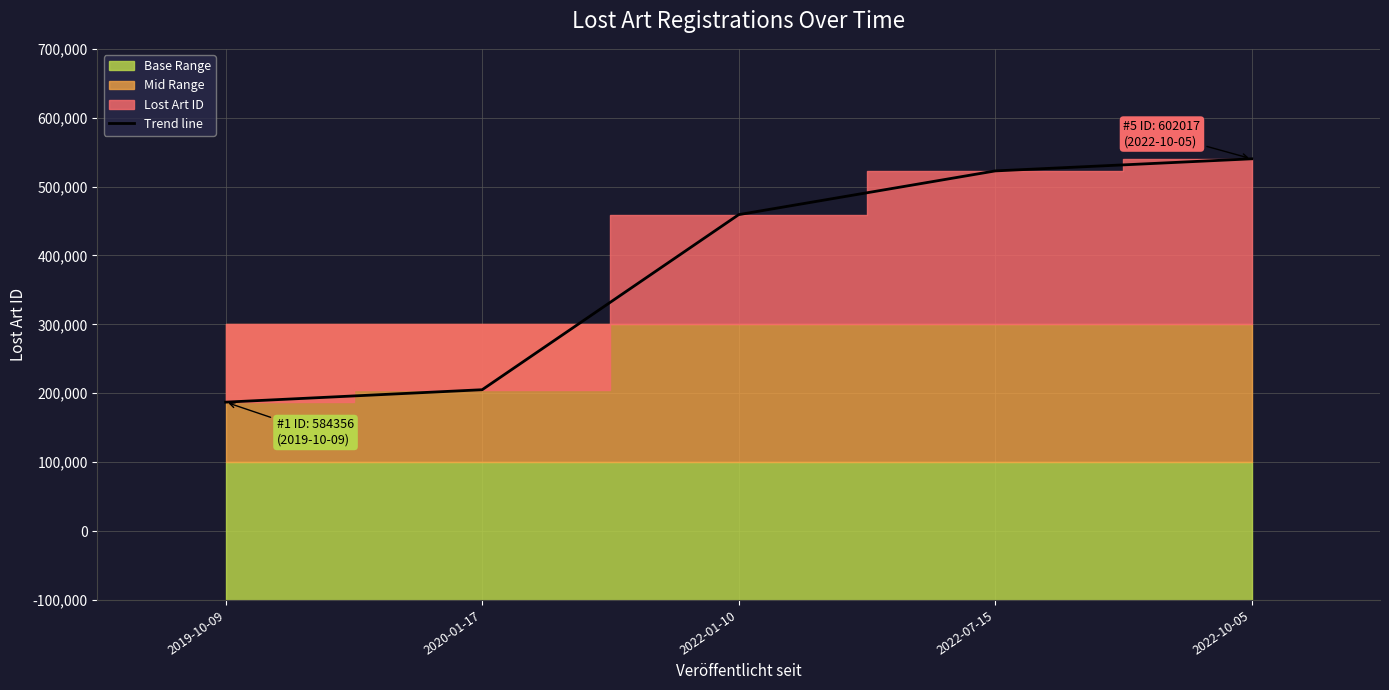

Which has a higher value, 2020-01-17 or 2022-07-15?

2022-07-15